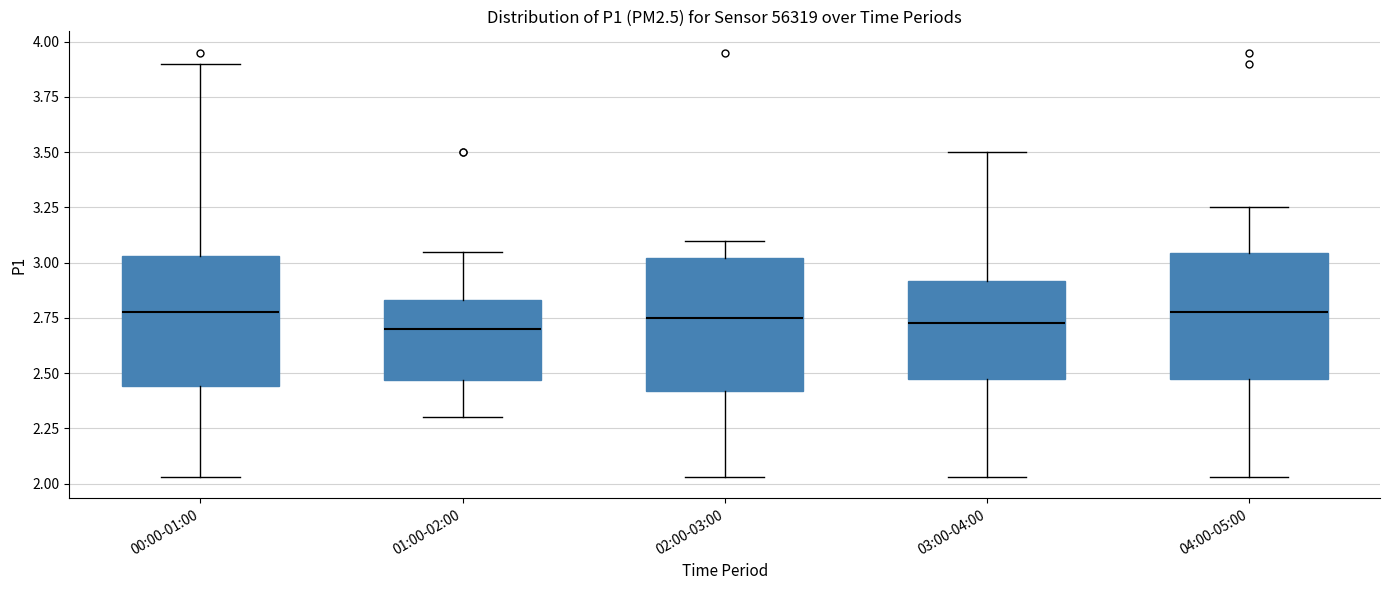

Reading left to right, read every box against the y-axis: the position of its median line, the range the box covers, and the ends of its whiskers. The values are not printed on the chart, so give them approximately, as read against the axis.

00:00-01:00: median 2.80, box 2.45 to 3.05, whiskers 2.05 to 3.90
01:00-02:00: median 2.70, box 2.45 to 2.85, whiskers 2.30 to 3.05
02:00-03:00: median 2.75, box 2.40 to 3.00, whiskers 2.05 to 3.10
03:00-04:00: median 2.75, box 2.50 to 2.90, whiskers 2.05 to 3.50
04:00-05:00: median 2.80, box 2.50 to 3.05, whiskers 2.05 to 3.25